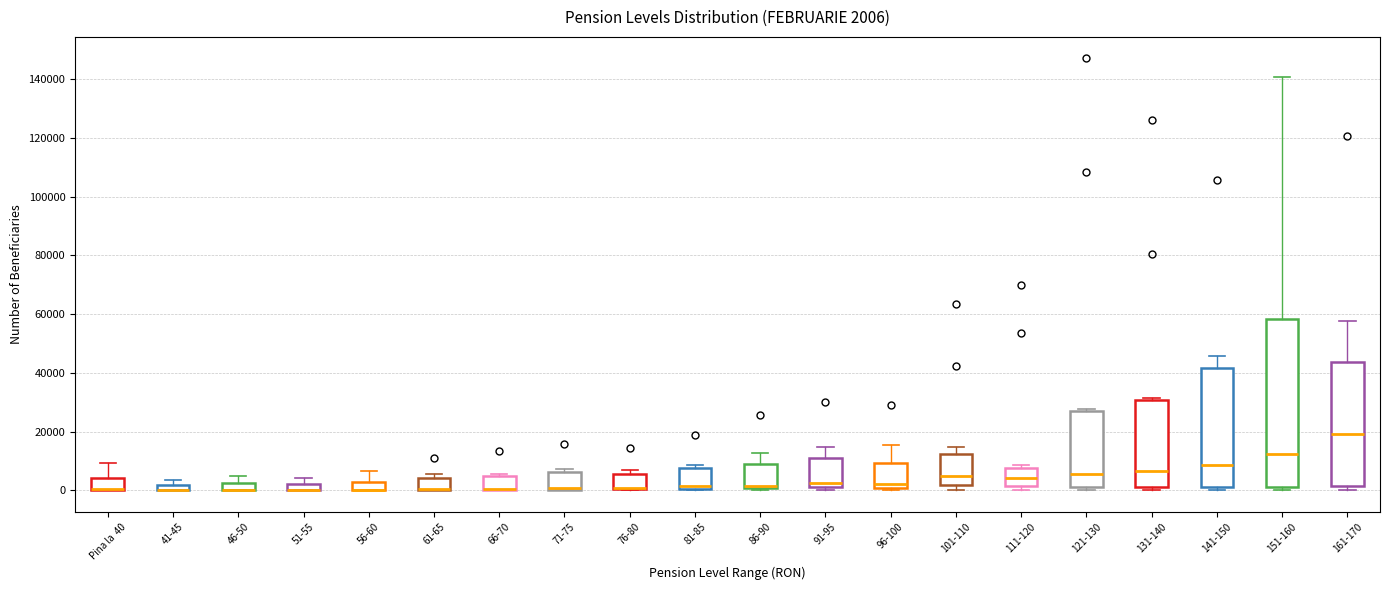

Comparing the boxes themselves (not the whiskers), which one is the tallest?

151-160